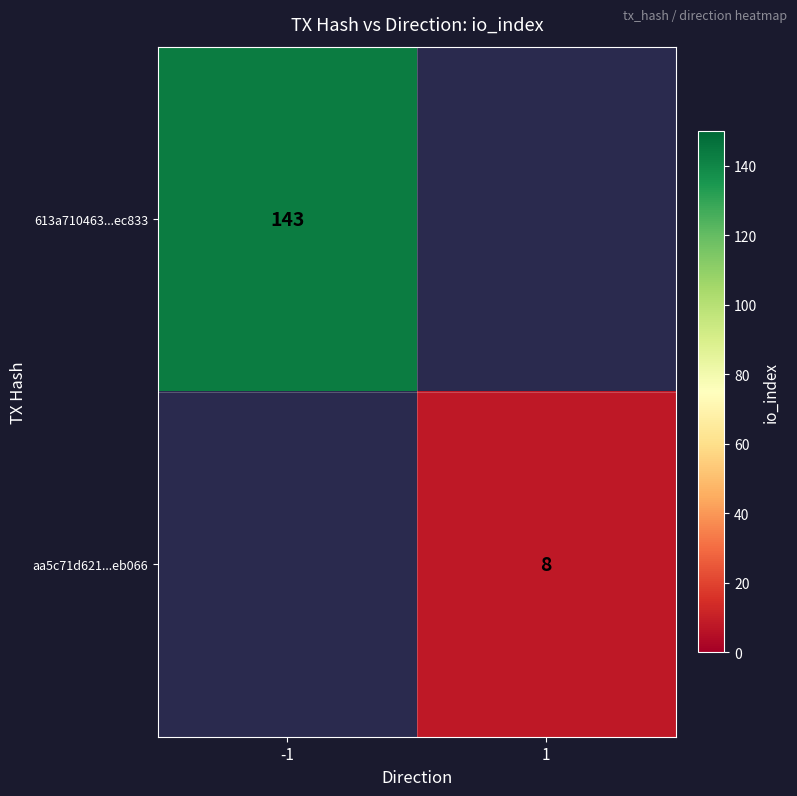

The value of aa5c71d621...eb066 at 1 is 8. True or false?

True